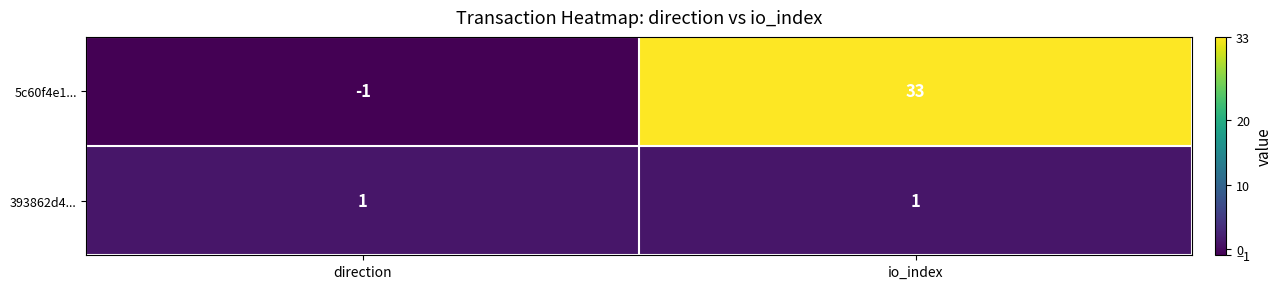

What is the total value across all series at io_index?

34